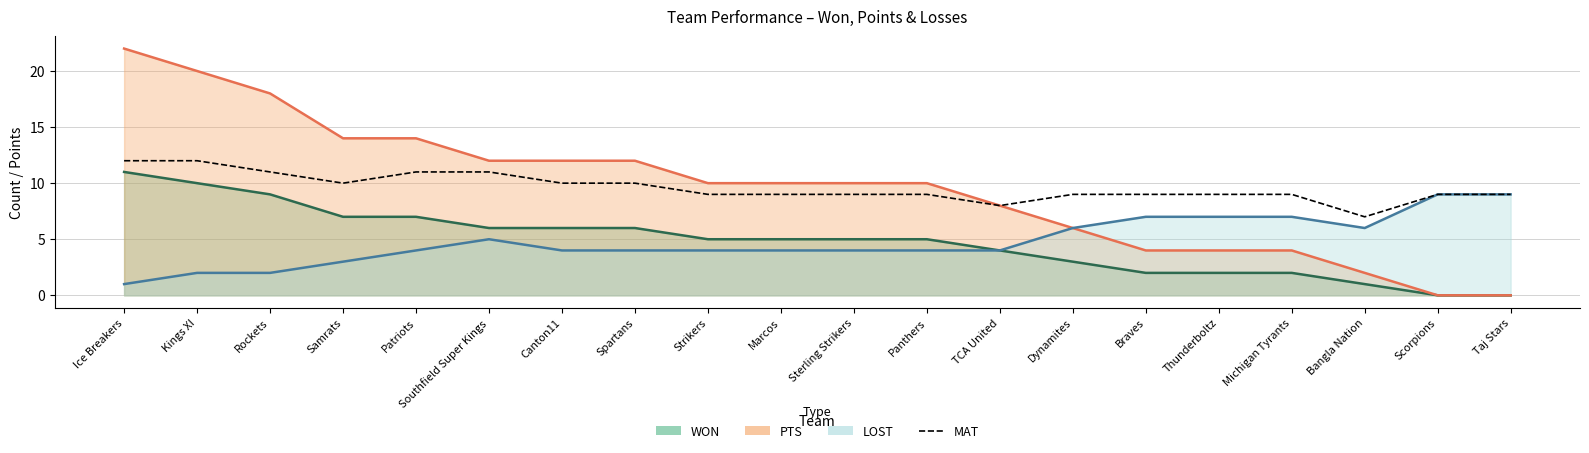

What is the label of the 3rd point from the left?

Rockets